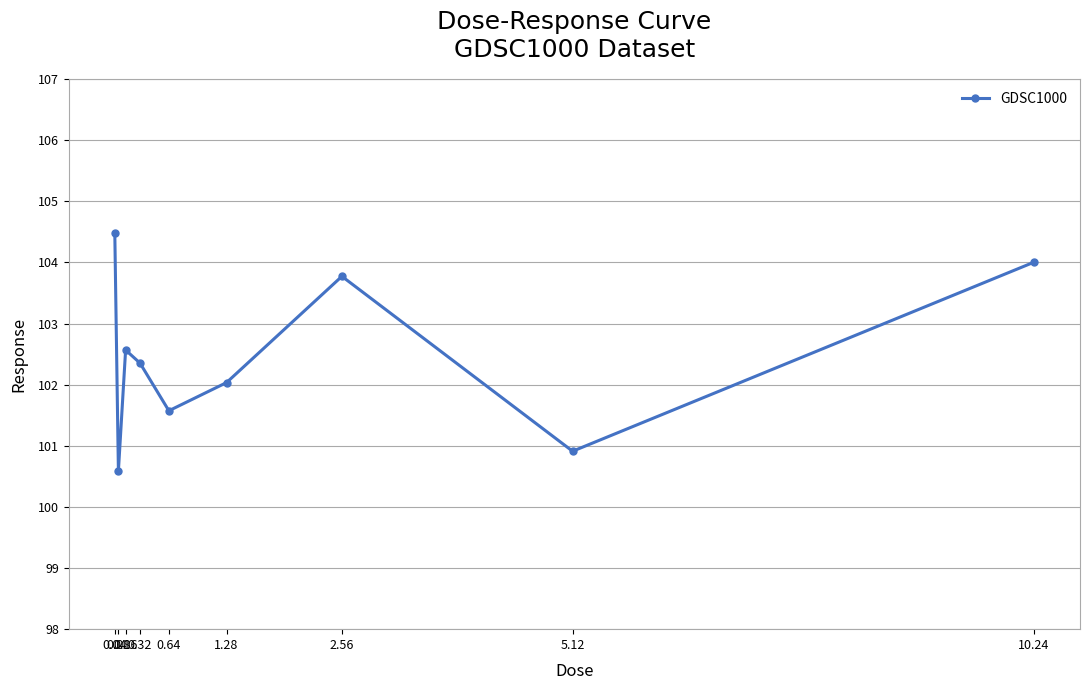

How many distinct data groups are displayed?

1